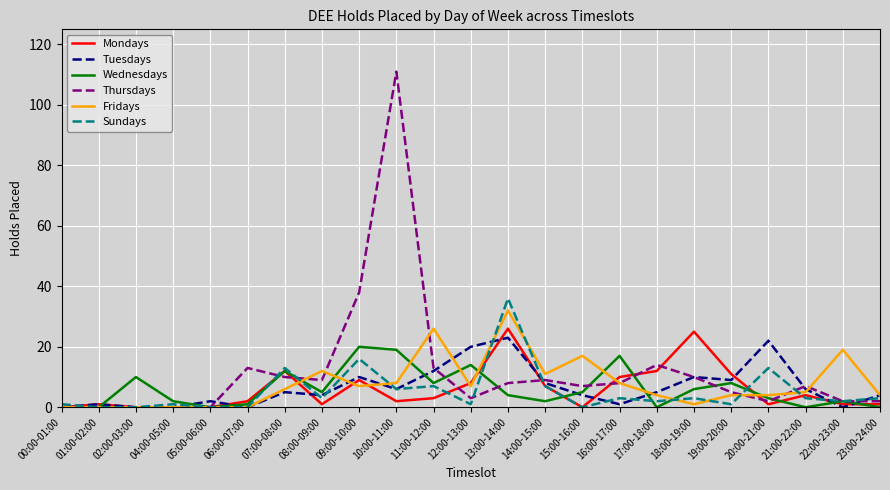

At how many categories does at least one series exceed 15?

10